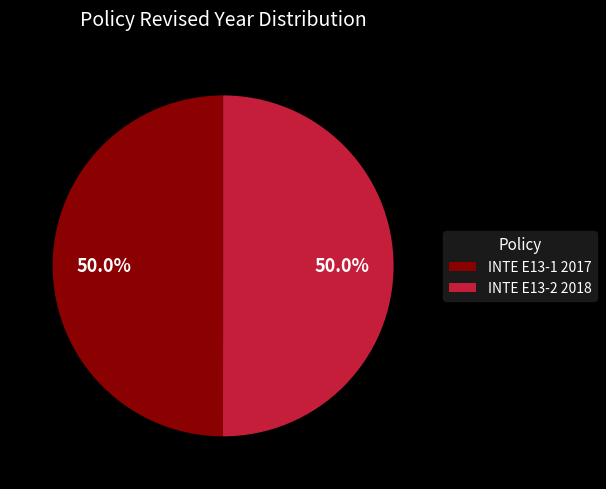

What percentage is NOT represented by INTE E13-2 2018?

50.0%